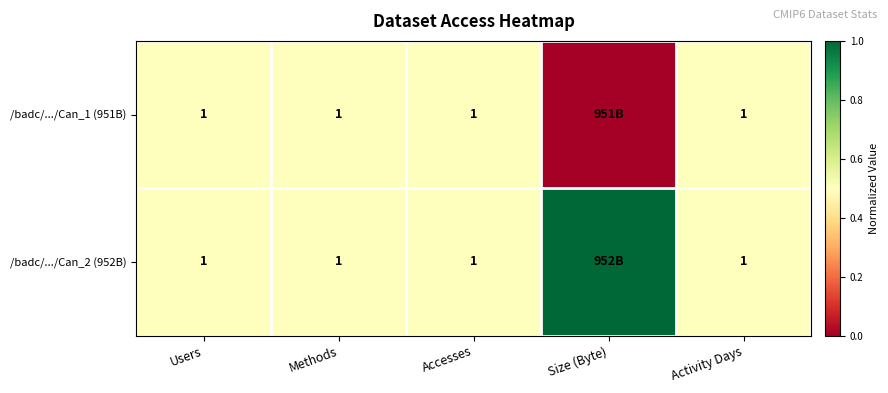

The /badc/.../Can_2 (952B) series shows 1 at Activity Days. True or false?

True